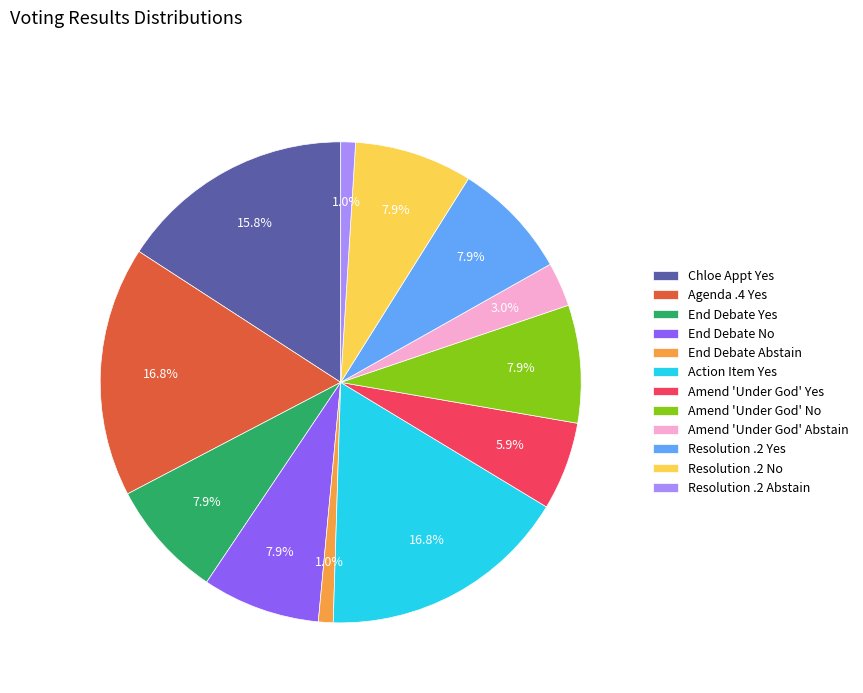

What portion of the pie excludes Resolution .2 No?

92.1%